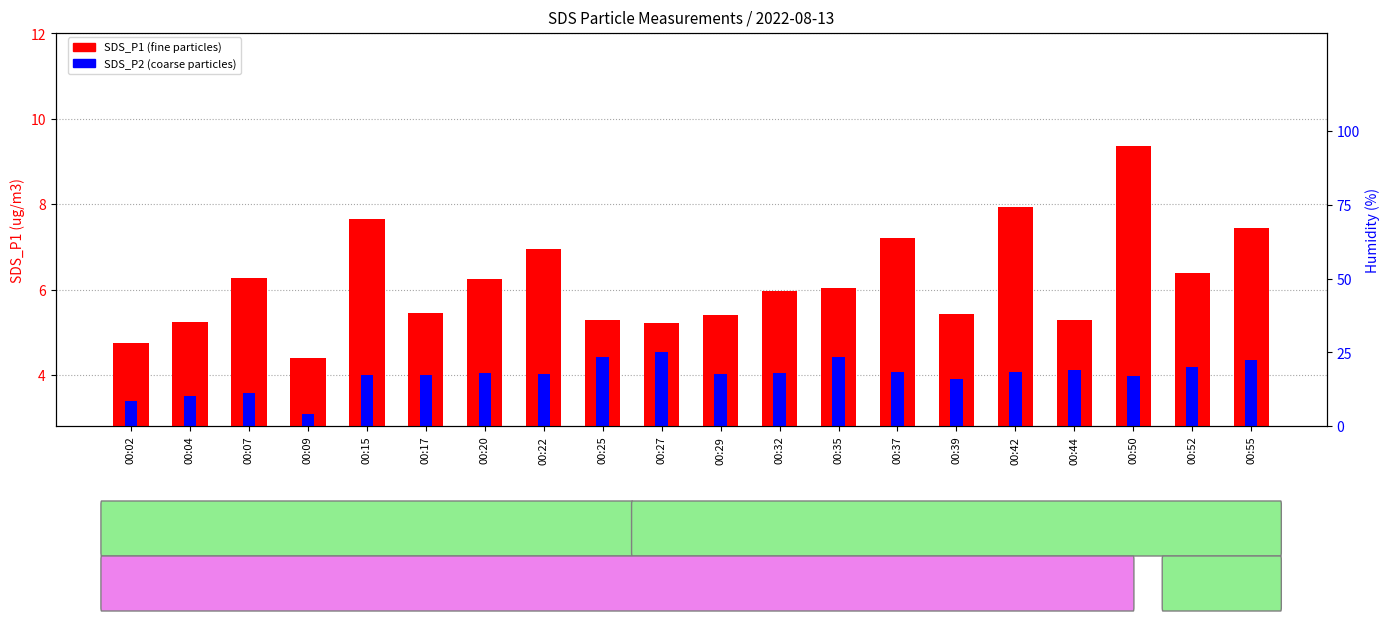

True or false: SDS_P2 has a value of 5.0 at 00:04.

False